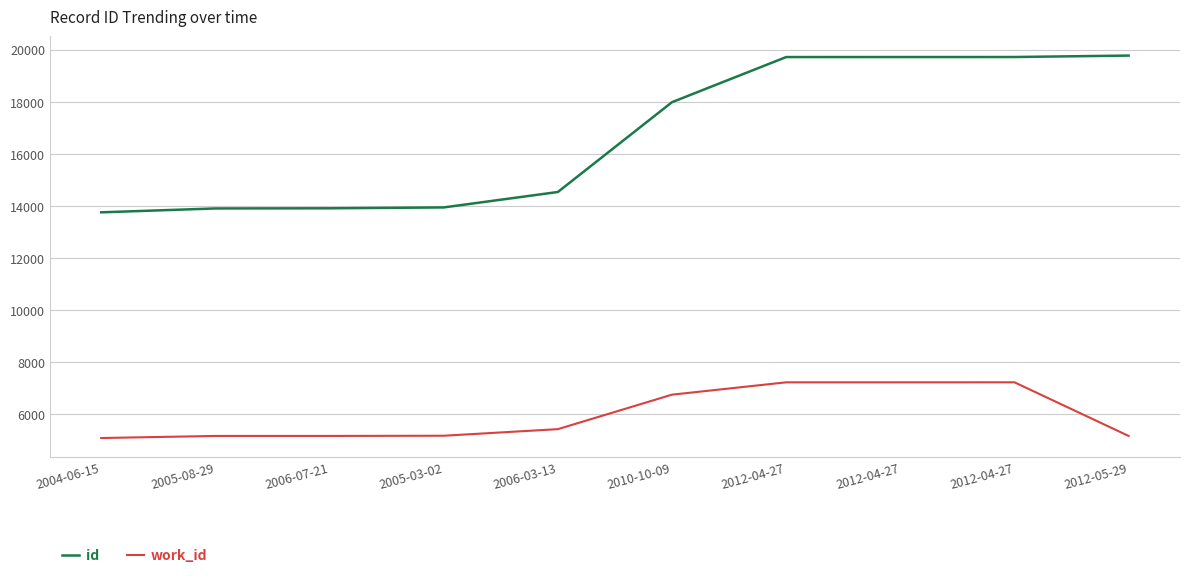

What are all the series names shown in the legend?

id, work_id